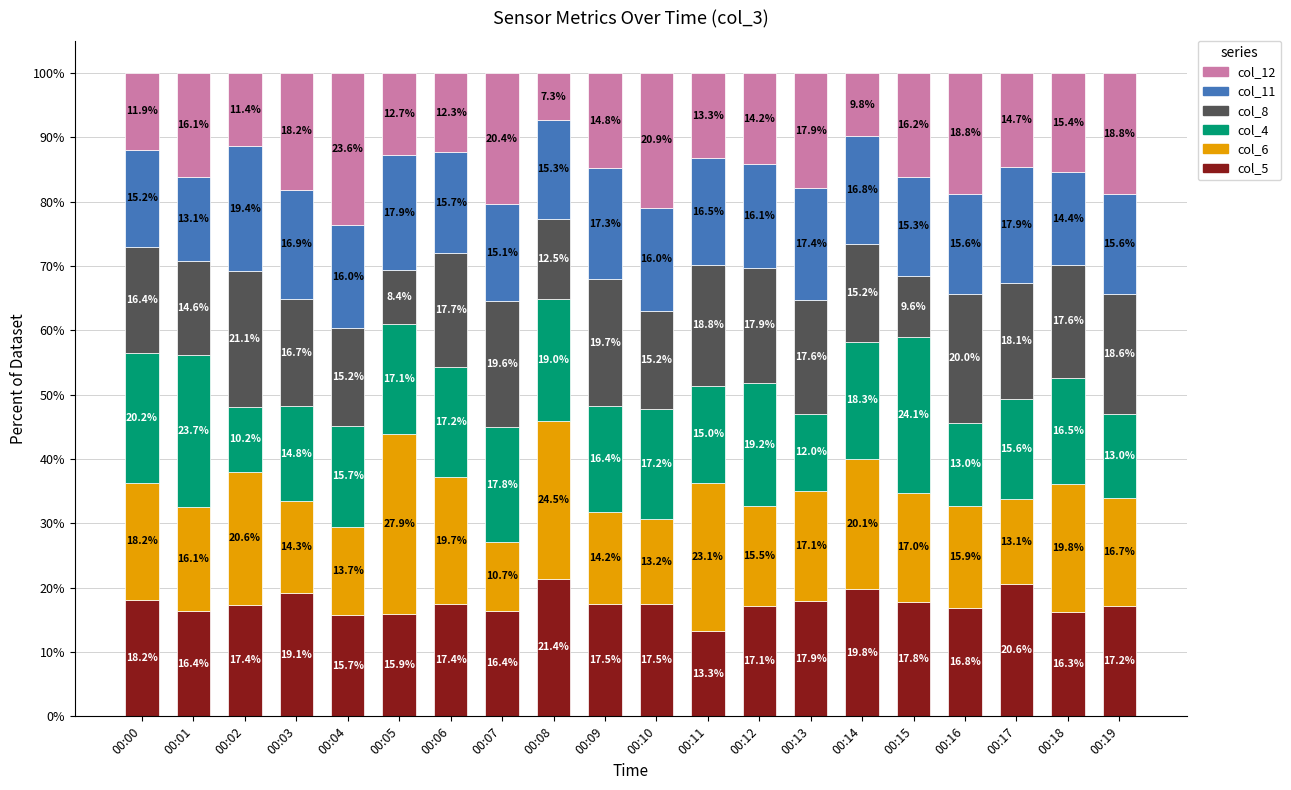

What are all the series names shown in the legend?

col_12, col_11, col_8, col_4, col_6, col_5